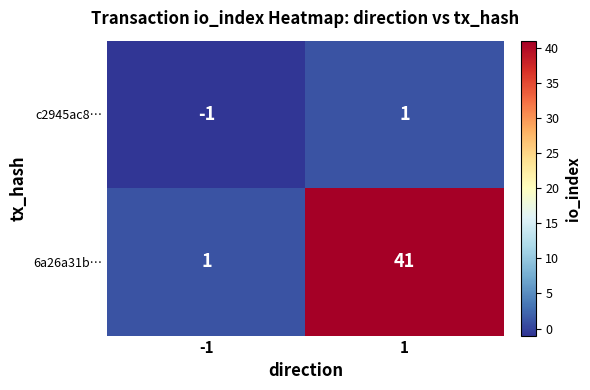

Which series has the largest range (max minus min)?

6a26a31b…